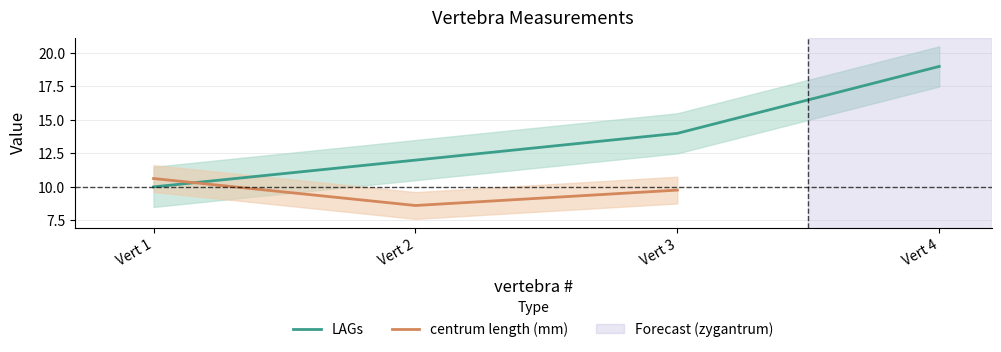

Which category has the lowest value in the LAGs series?

Vert 1